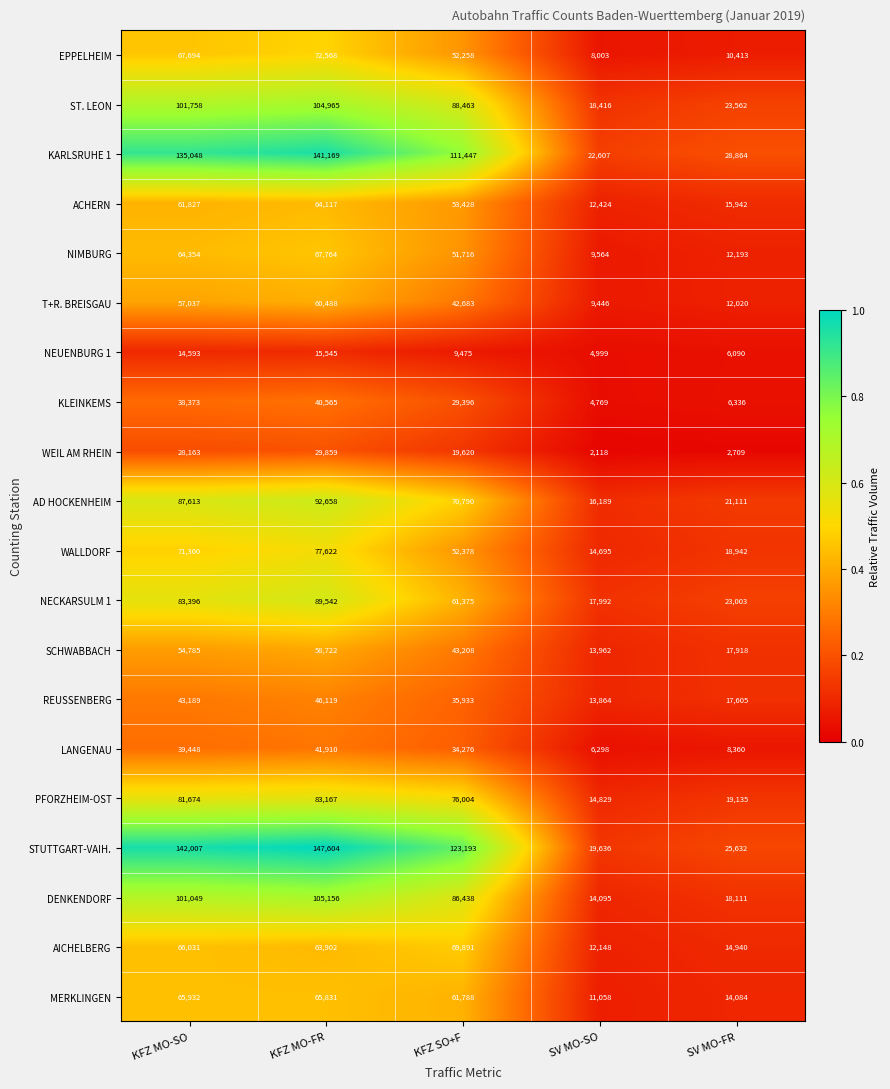

What is the average value of the KLEINKEMS series?

23888